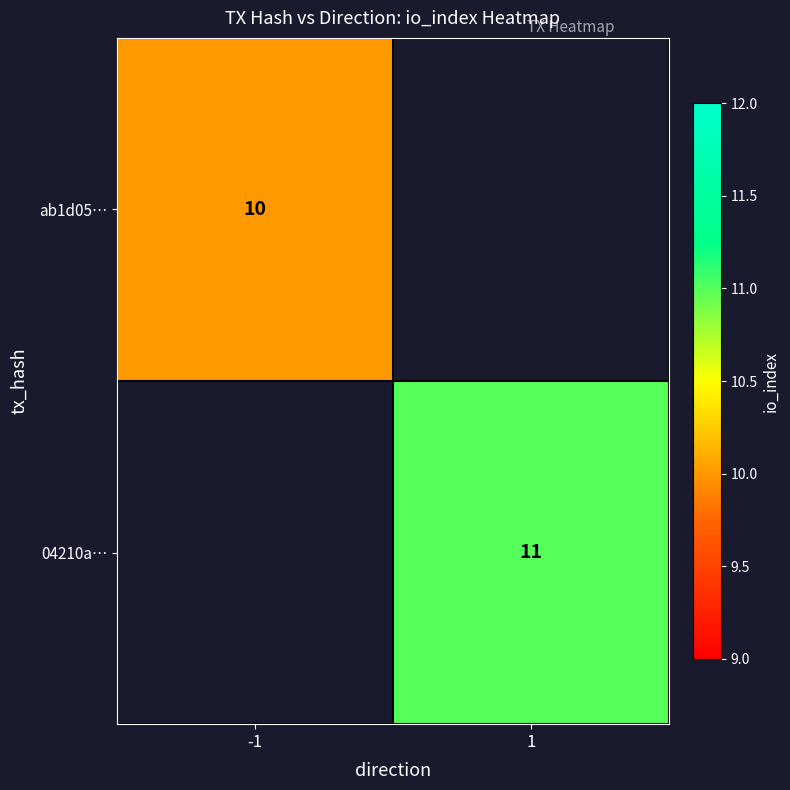

The value of ab1d05… at -1 is 6.3. True or false?

False